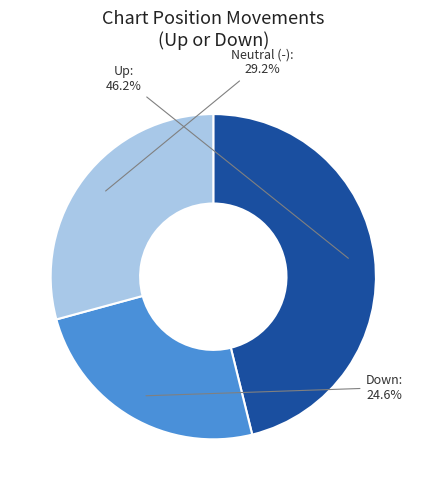

Approximately how many times larger is the value at Neutral (-) compared to Up:?

0.6